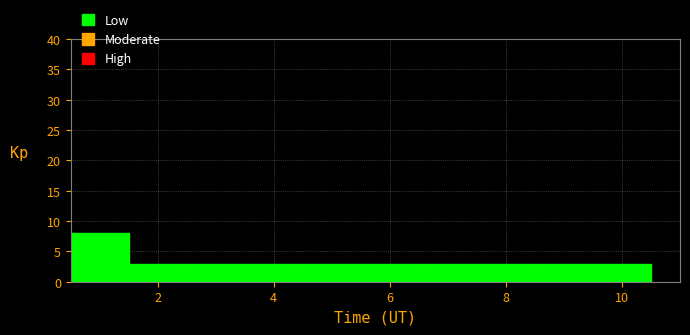

Which range on the x-axis has the tallest bar?

0.5 to 1.5